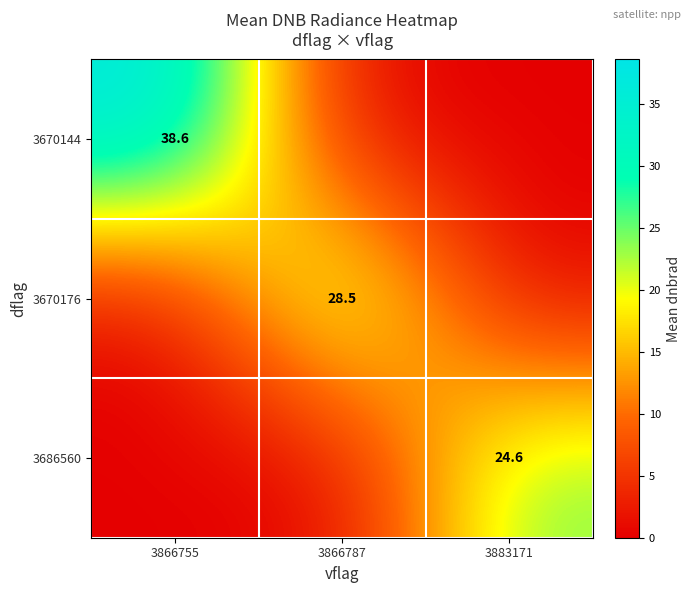

The 3670176 series shows 28.5 at 3866787. True or false?

True